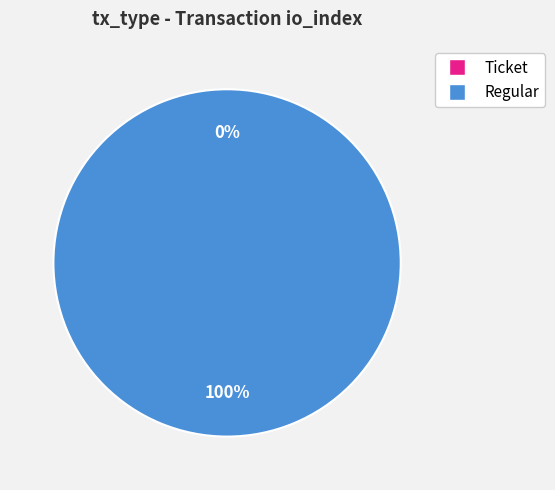

Rank the categories by value from highest to lowest.

Regular, Ticket